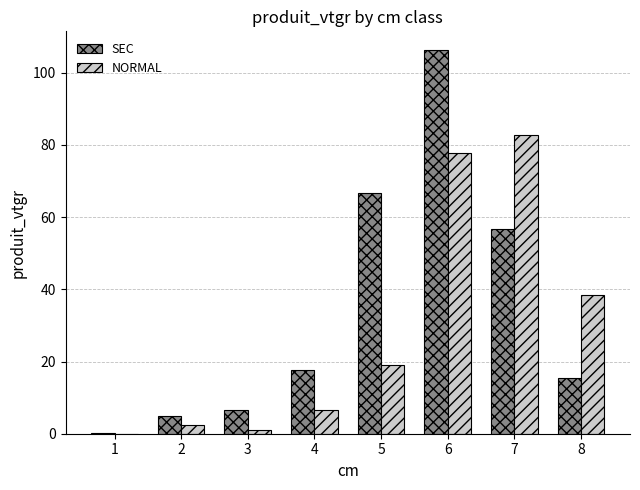

The value of SEC at 5 is 66.7. True or false?

True